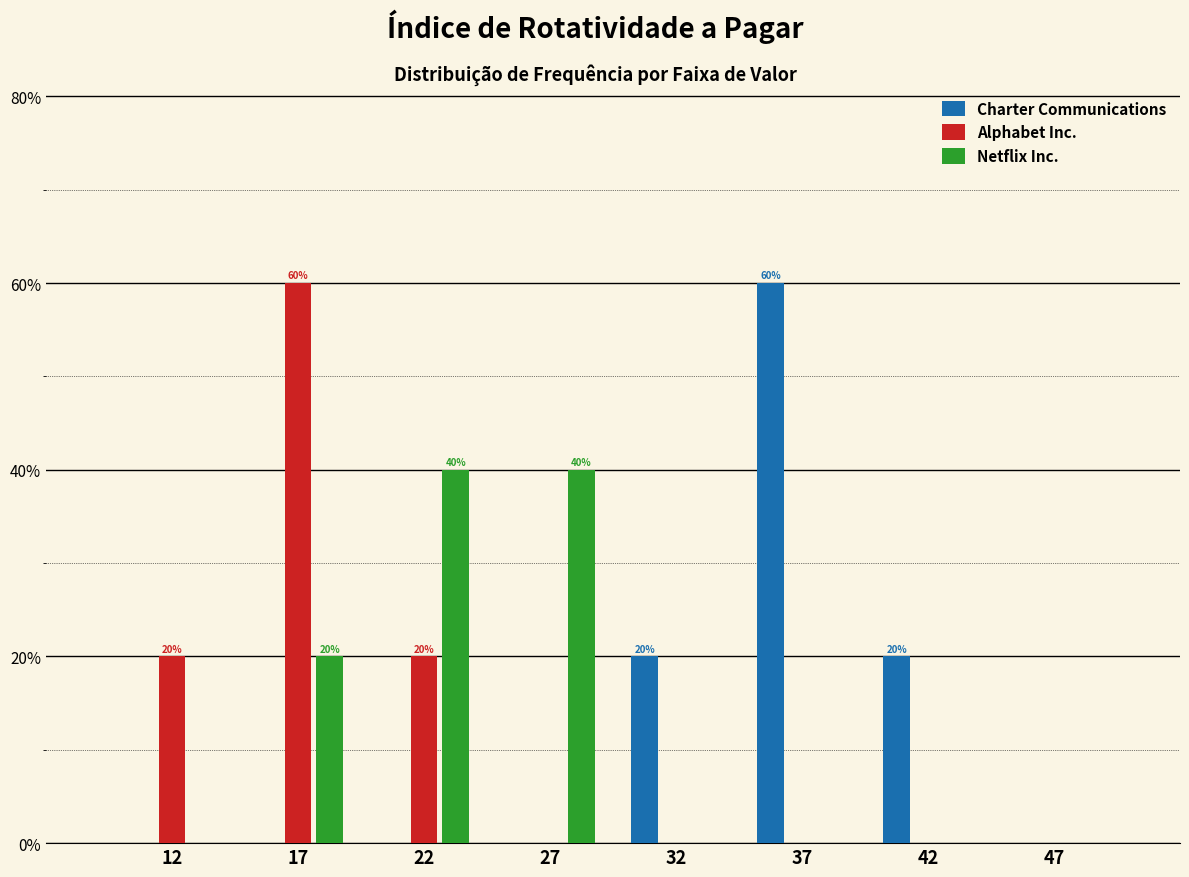

Reading right to left, extract all data points from this chart.

Charter Communications: 47=0	42=20	37=60	32=20	27=0	22=0	17=0	12=0
Alphabet Inc.: 47=0	42=0	37=0	32=0	27=0	22=20	17=60	12=20
Netflix Inc.: 47=0	42=0	37=0	32=0	27=40	22=40	17=20	12=0